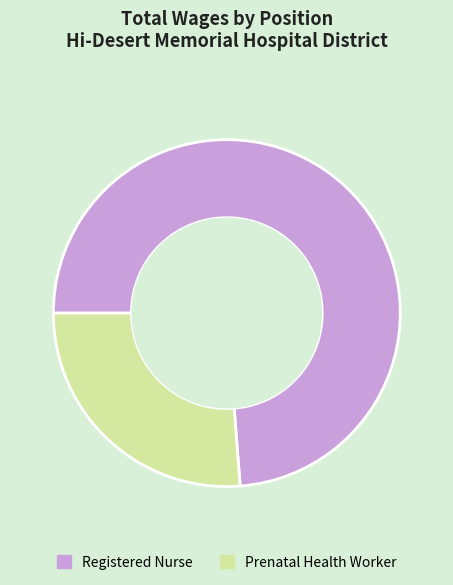

Does Prenatal Health Worker represent more than half of the total?

No